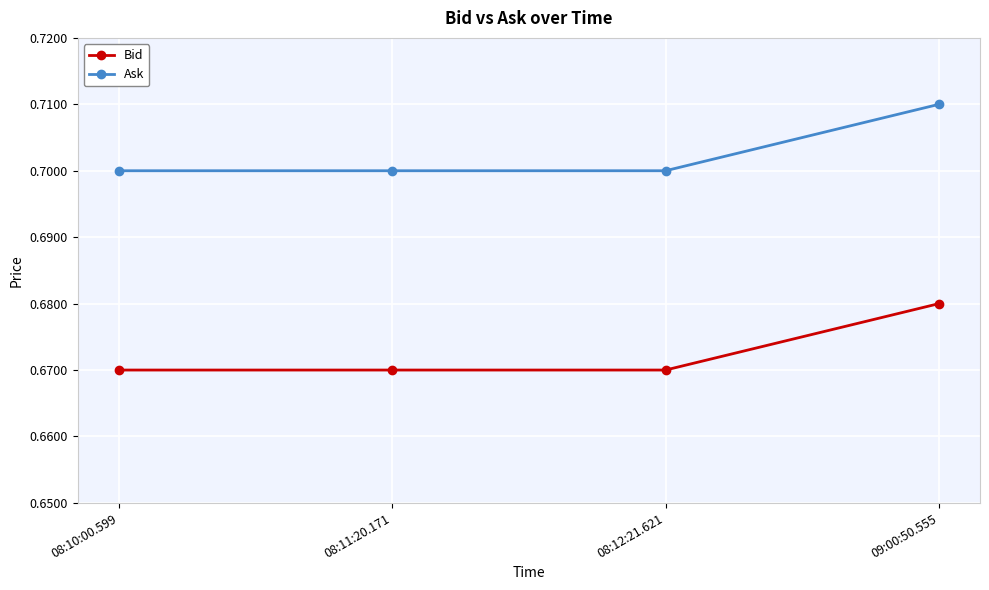

At which category is the sum across all series the highest?

09:00:50.555